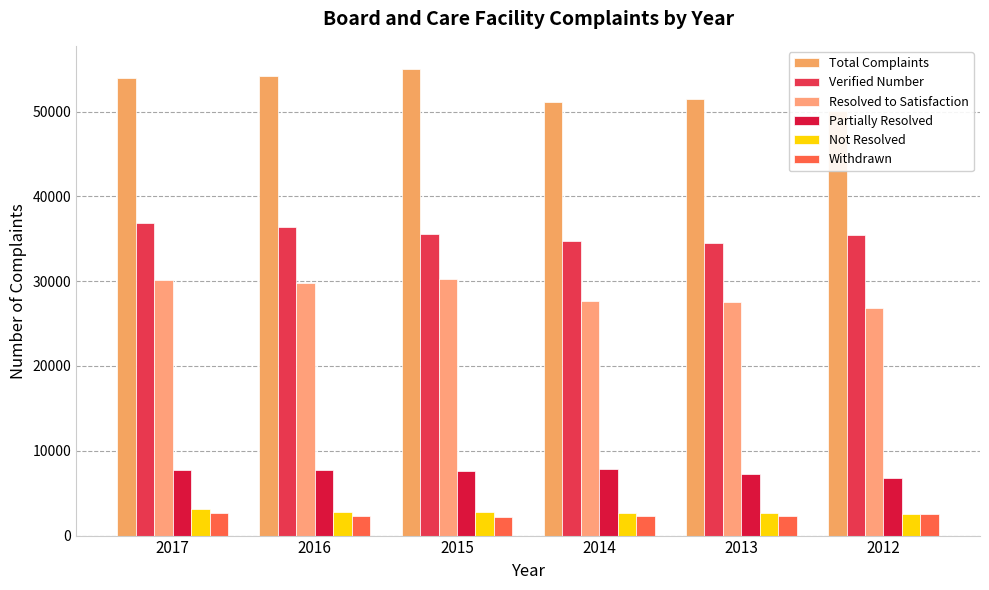

Reading right to left, transcribe all the data shown in this chart.

Total Complaints: 50126	51482	51152	55007	54212	53984
Verified Number: 35401	34470	34687	35526	36340	36878
Resolved to Satisfaction: 26872	27597	27717	30253	29796	30187
Partially Resolved: 6836	7216	7856	7592	7763	7749
Not Resolved: 2544	2673	2637	2821	2749	3091
Withdrawn: 2522	2352	2271	2248	2358	2622